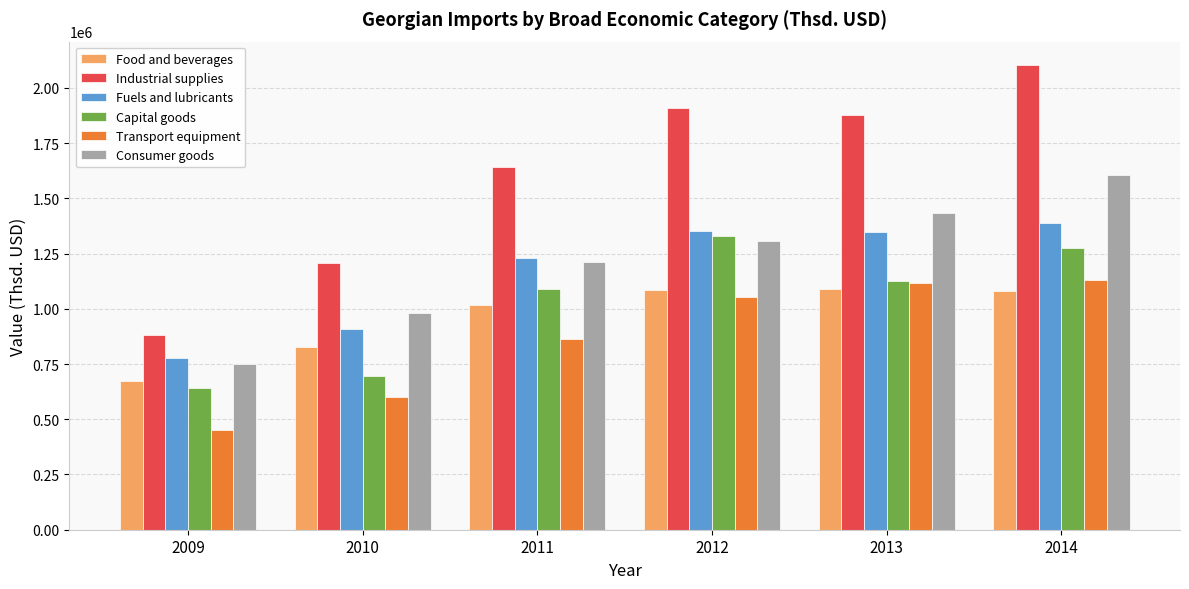

Does the chart contain stacked bars?

No